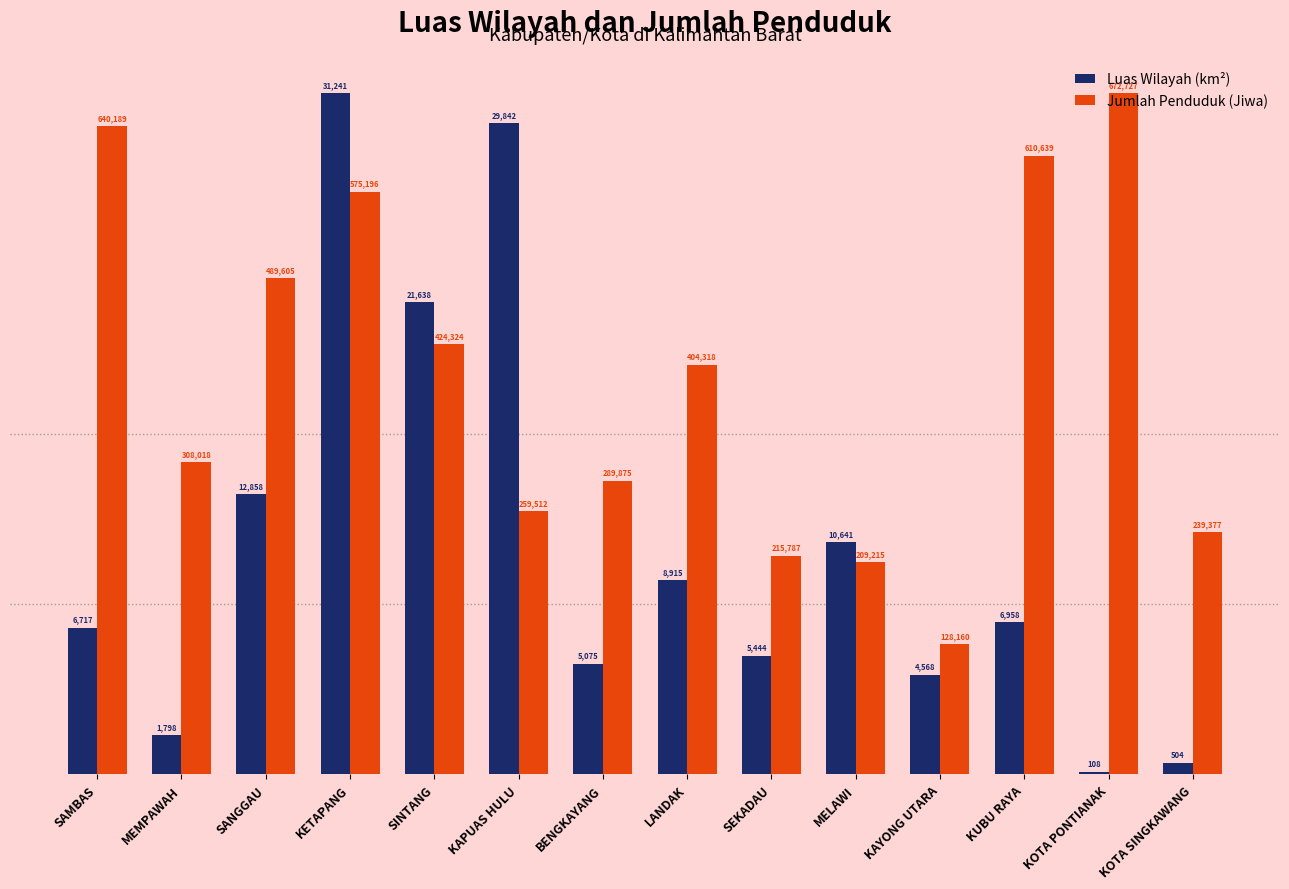

What is the highest value of the Jumlah Penduduk (Jiwa) series?

31240.7